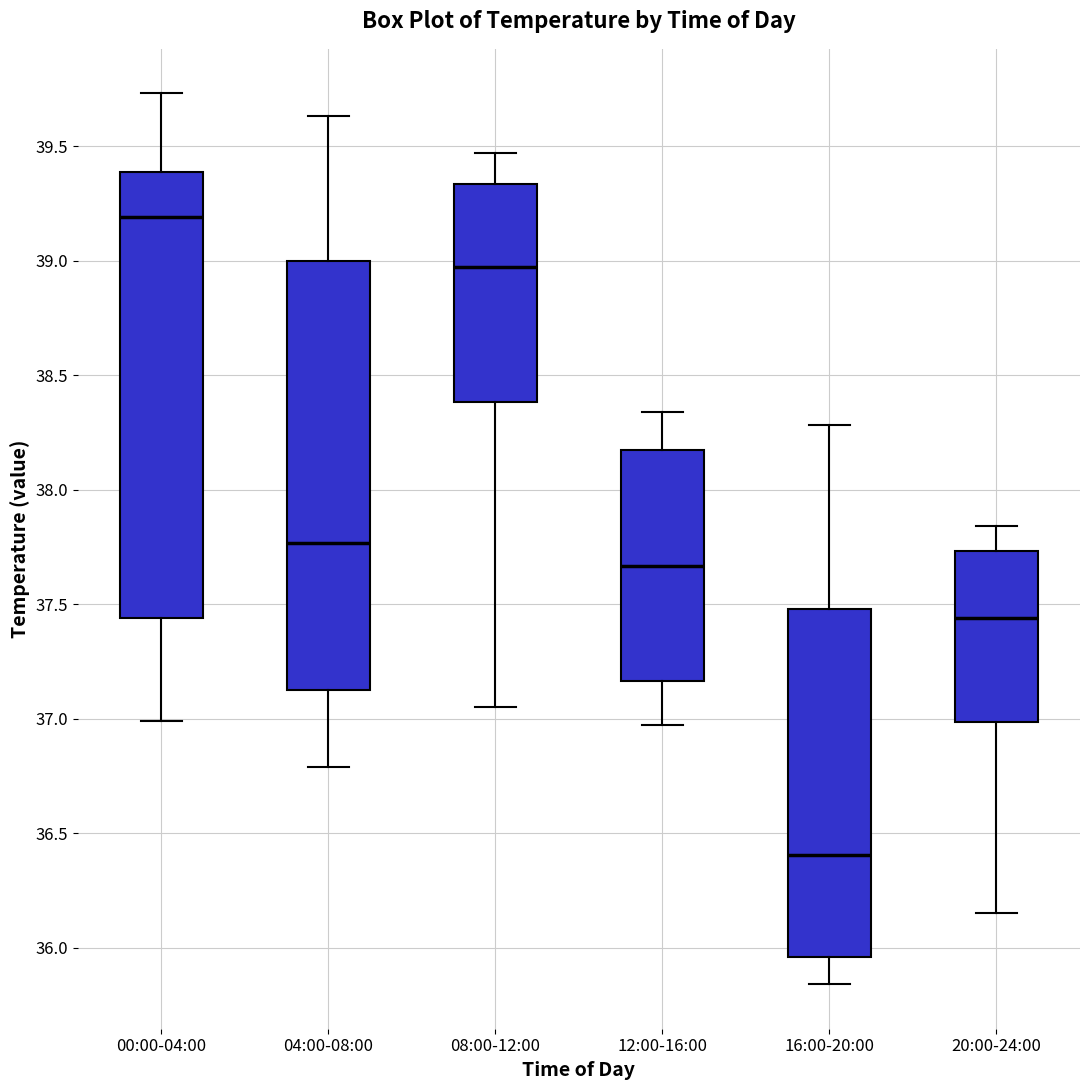

Comparing the boxes themselves (not the whiskers), which one is the tallest?

00:00-04:00